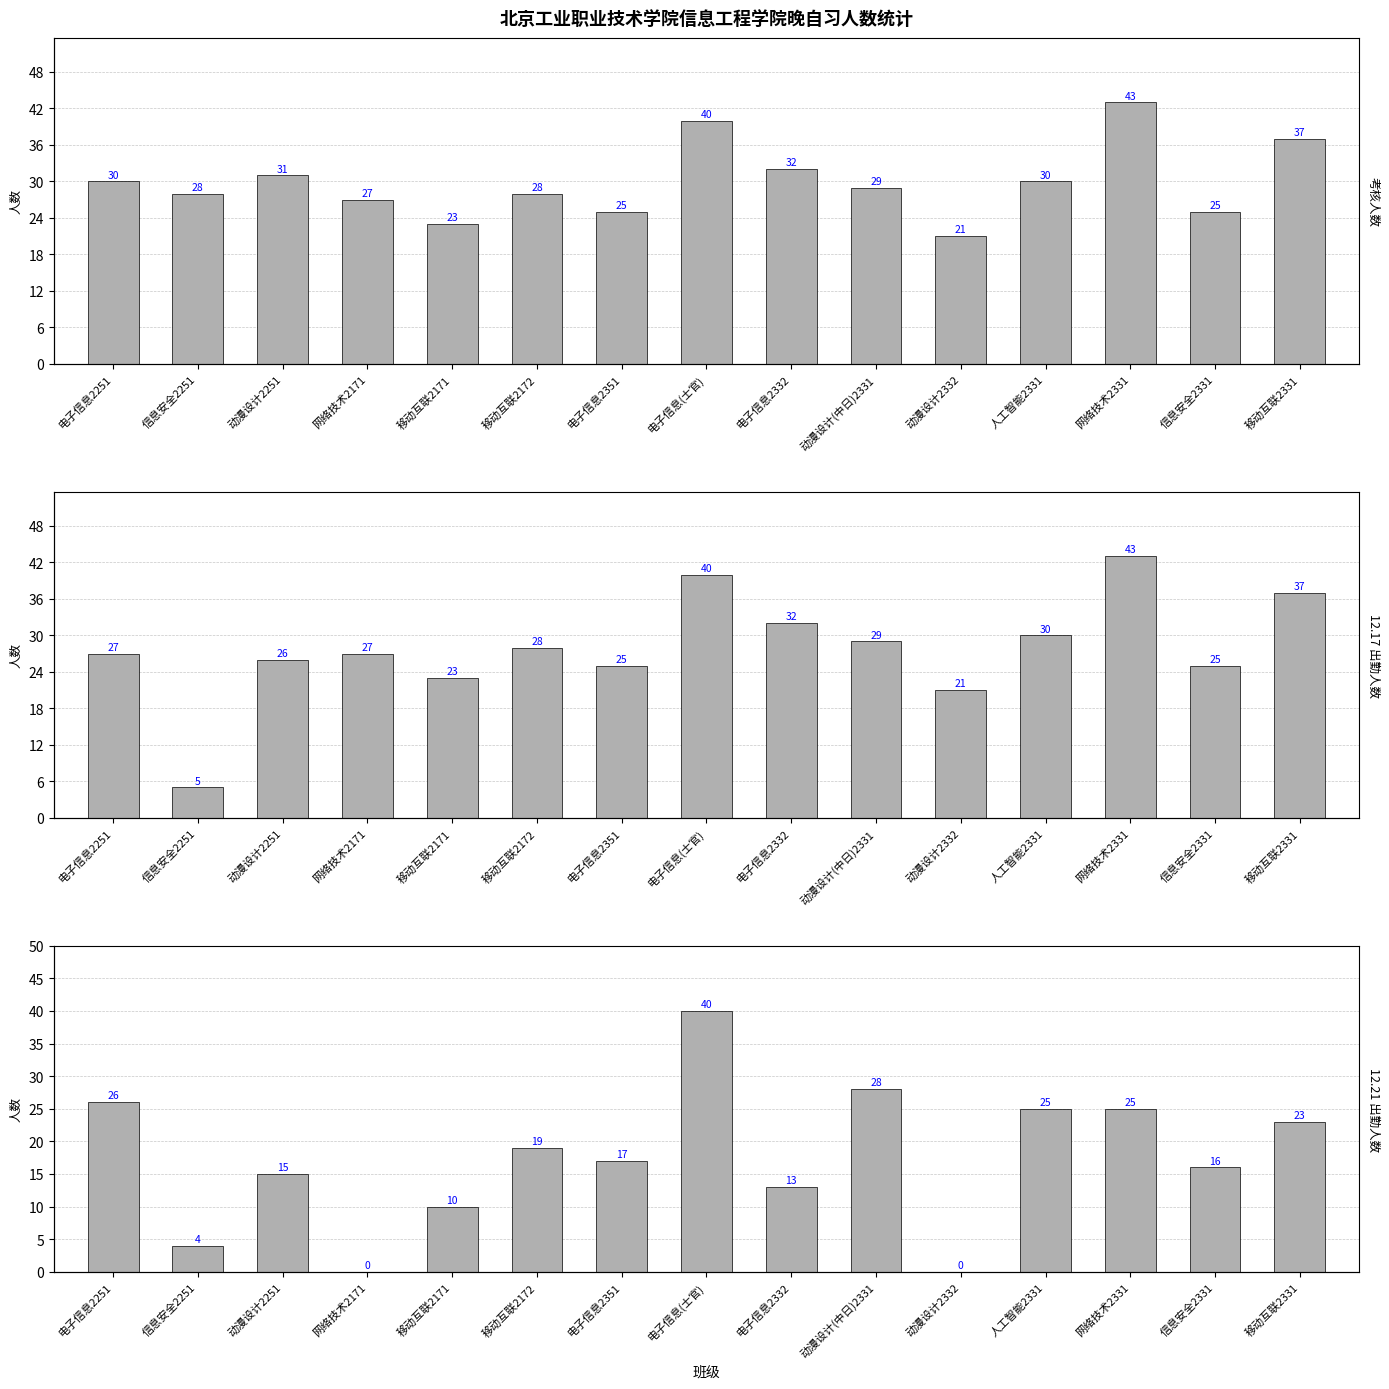

List the labels in order of 12.17 出勤人数 value, largest first.

网络技术2331, 电子信息(士官), 移动互联2331, 电子信息2332, 人工智能2331, 动漫设计(中日)2331, 移动互联2172, 电子信息2251, 网络技术2171, 动漫设计2251, 电子信息2351, 信息安全2331, 移动互联2171, 动漫设计2332, 信息安全2251